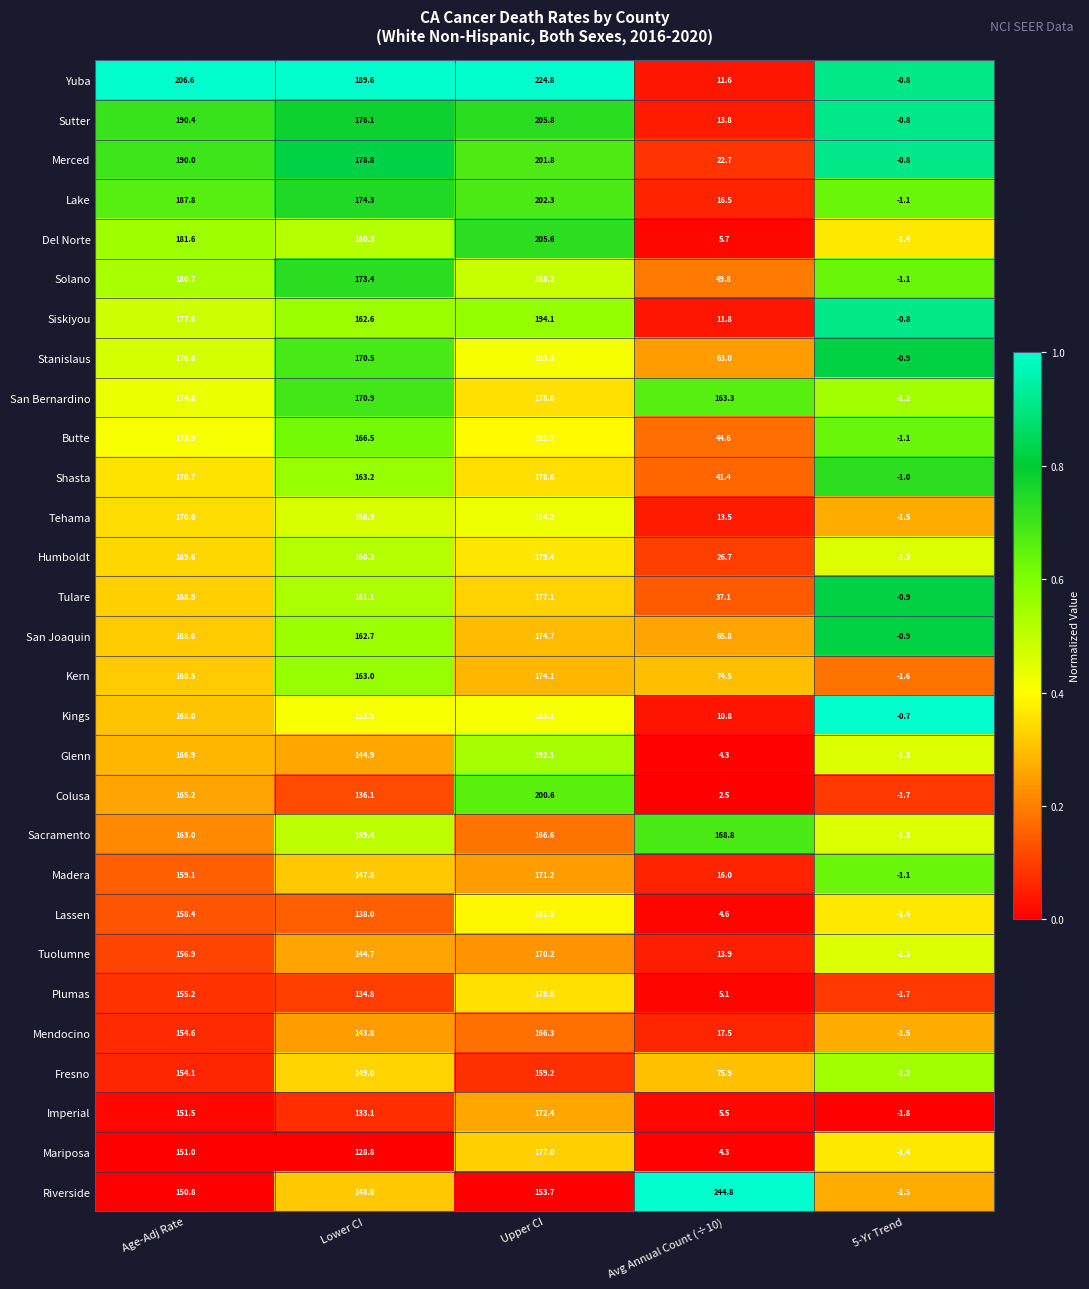

Where does the Lassen series first go above 138?

Age-Adj Rate